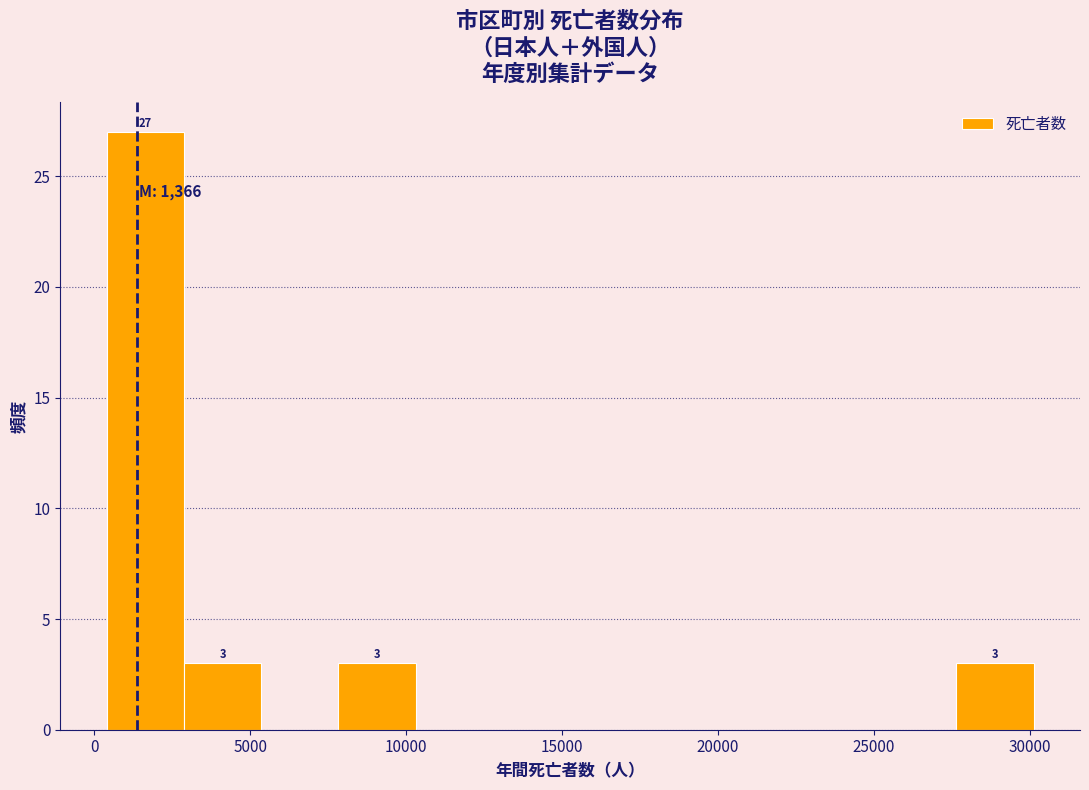

Which range on the x-axis has the tallest bar?

500 to 3000